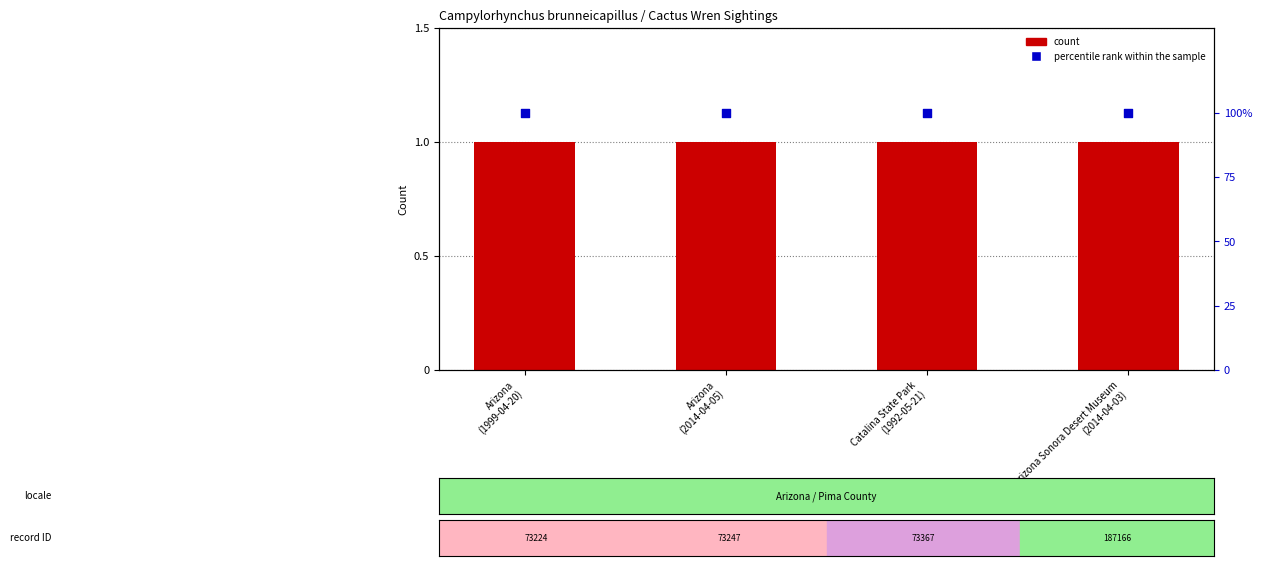

Which series contains the highest Y value?

percentile rank within the sample